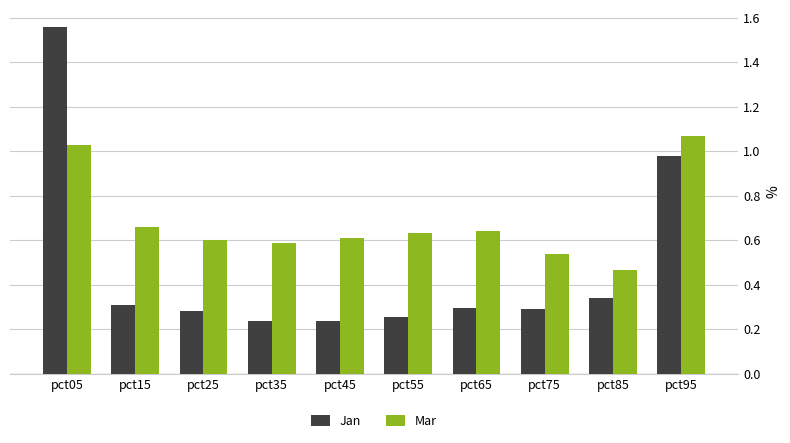

At which label is Mar closest to 0?

pct85